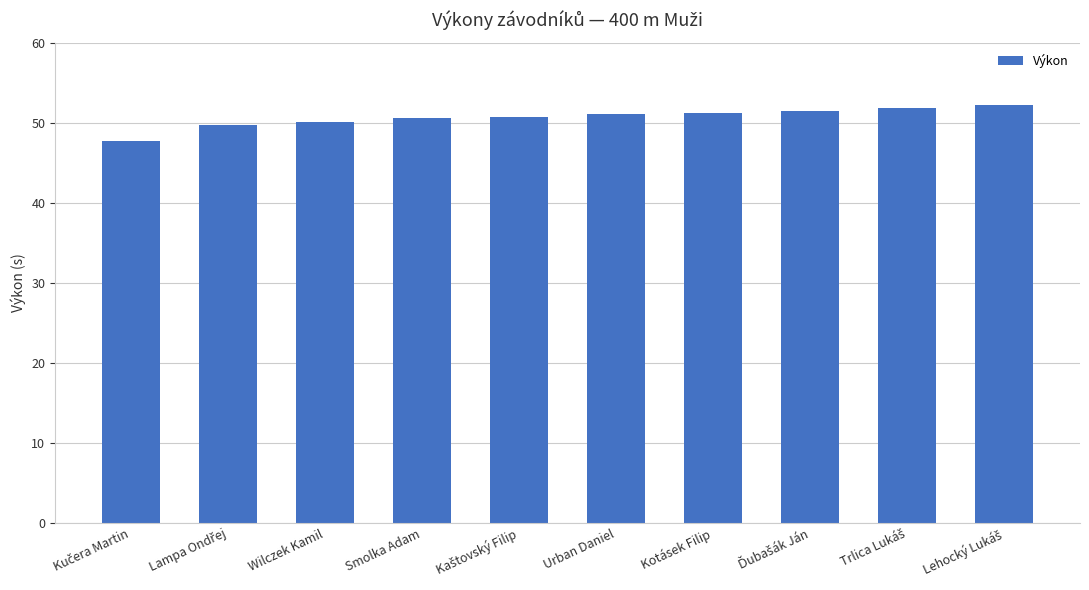

Does the chart contain any negative values?

No